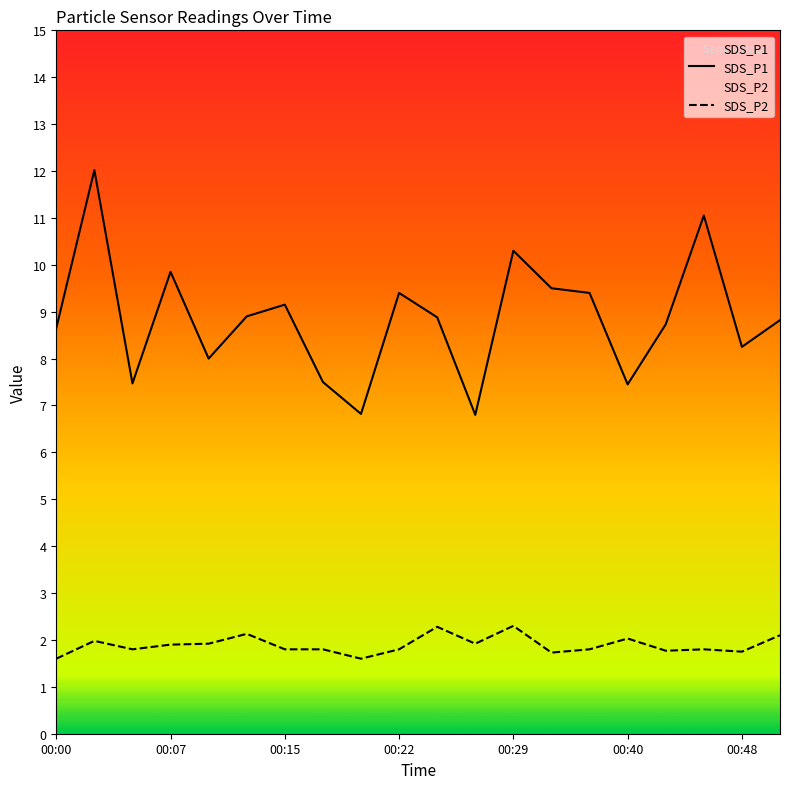

What is the value of the SDS_P2 point at the 4th from the left?

1.9